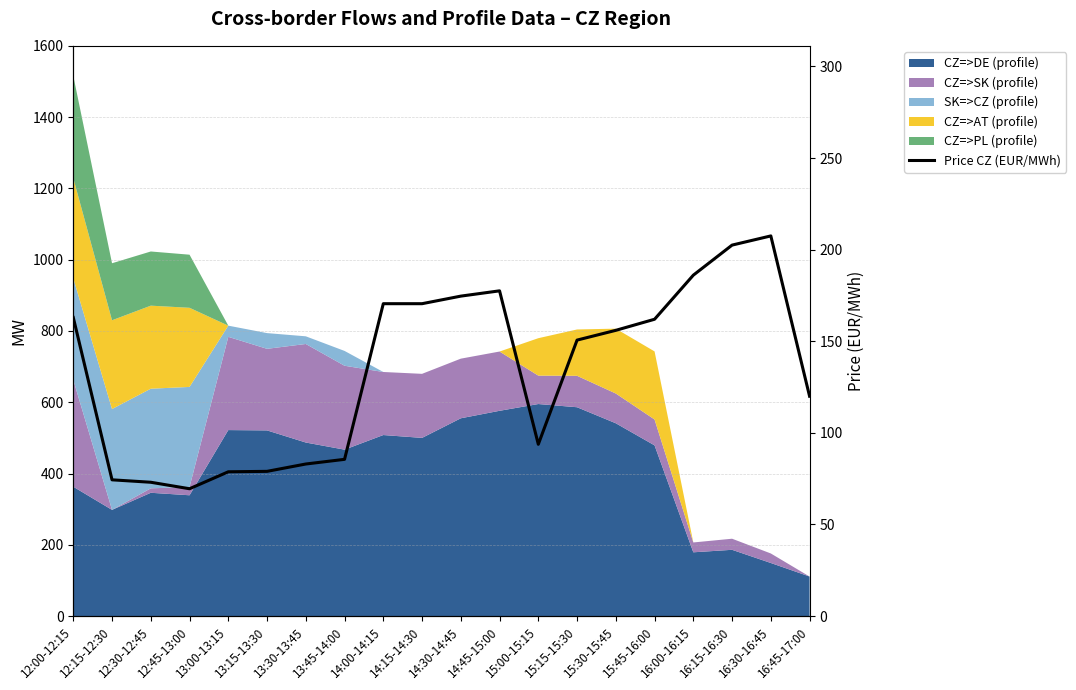

Count the number of values greater than 155.

10